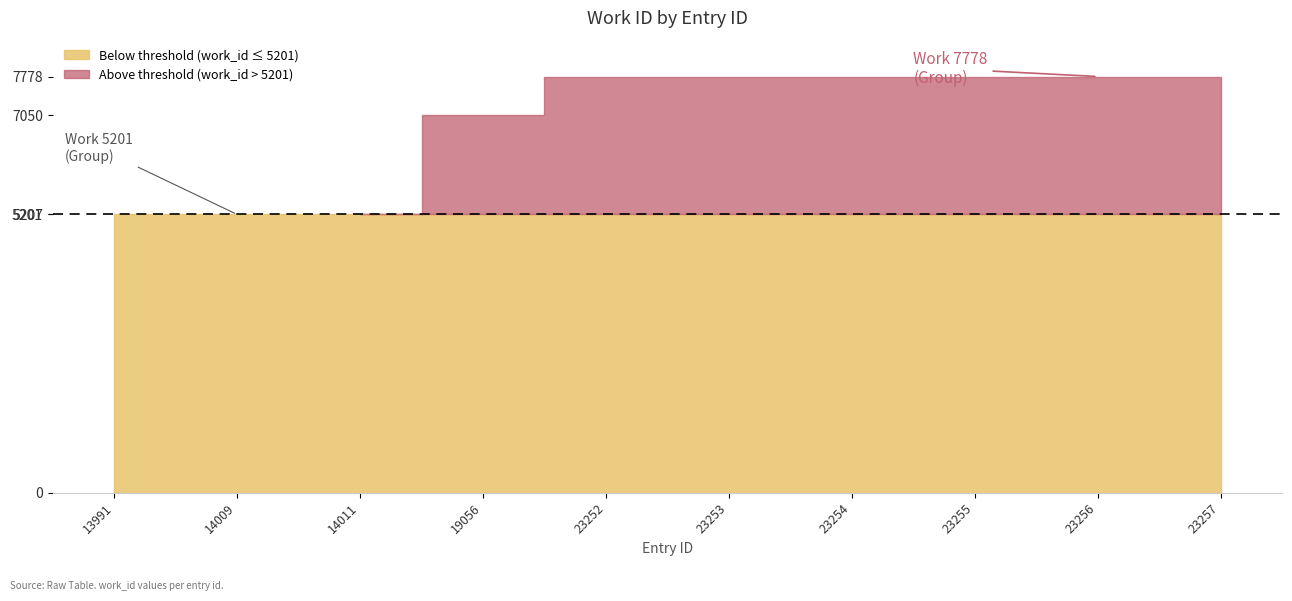

Is it true that the value at 19056 is 10858?

False